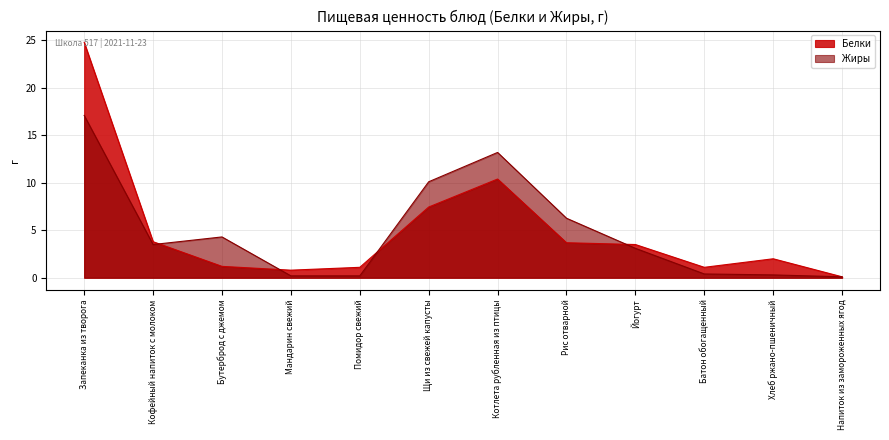

What is the label of the 6th point from the right?

Котлета рубленная из птицы